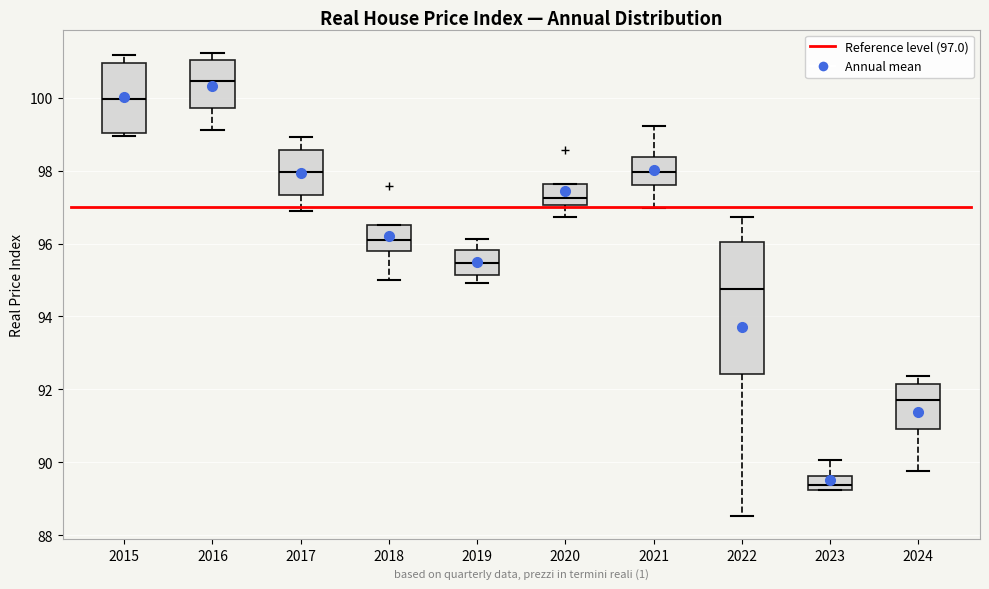

Reading left to right, read every box against the y-axis: the position of its median line, the range the box covers, and the ends of its whiskers. The values are not printed on the chart, so give them approximately, as read against the axis.

2015: median 100.0, box 99.0 to 101.0, whiskers 99.0 (just below the box's lower edge) to 101.2
2016: median 100.4, box 99.8 to 101.0, whiskers 99.2 to 101.2
2017: median 98.0, box 97.4 to 98.6, whiskers 96.8 to 99.0
2018: median 96.2, box 95.8 to 96.6, whiskers 95.0 to 96.6
2019: median 95.4, box 95.2 to 95.8, whiskers 95.0 to 96.2
2020: median 97.2, box 97.0 to 97.6, whiskers 96.8 to 97.6
2021: median 98.0, box 97.6 to 98.4, whiskers 97.0 to 99.2
2022: median 94.8, box 92.4 to 96.0, whiskers 88.6 to 96.8
2023: median 89.4, box 89.2 to 89.6, whiskers 89.2 to 90.0
2024: median 91.6, box 91.0 to 92.2, whiskers 89.8 to 92.4